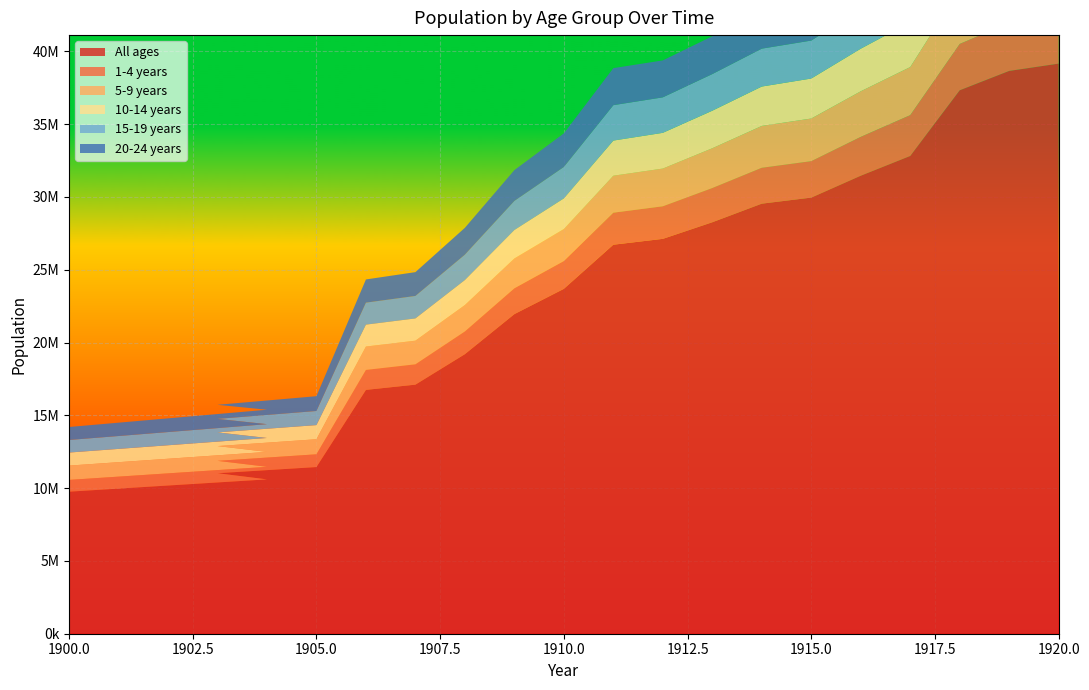

Reading right to left, transcribe all the data shown in this chart.

All ages: 1920=39158082	1919=38657405	1918=37326848	1917=32817276	1916=31460348	1915=29955490	1914=29539426	1913=28262732	1912=27121403	1911=26719698	1910=23687164	1909=21950394	1908=19201646	1907=17107884	1906=16747265	1905=11447285	1903=11024409	1904=10601533	1902=10178657	1900=9755788
1-4 years: 1920=3351994	1919=3308443	1918=3184287	1917=2803618	1916=2668168	1915=2503123	1914=2464453	1913=2350506	1912=2237348	1911=2199218	1910=1912617	1909=1776346	1908=1562295	1907=1396781	1906=1372727	1905=876798	1903=849979	1904=863388	1902=836569	1900=809750
5-9 years: 1920=4002292	1919=3937207	1918=3772210	1917=3302411	1916=3130077	1915=2928605	1914=2875150	1913=2733323	1912=2592085	1911=2540358	1910=2199367	1909=2050635	1908=1813001	1907=1624402	1906=1605867	1905=1034404	1903=1013447	1904=1023925	1902=1002968	1900=982012
10-14 years: 1920=3713813	1919=3659373	1918=3509624	1917=3078751	1916=2924227	1915=2747089	1914=2704225	1913=2577249	1912=2453523	1911=2412612	1910=2099900	1909=1950782	1908=1715186	1907=1527875	1906=1504726	1905=970525	1903=940926	1904=955725	1902=926127	1900=896529
15-19 years: 1920=3270085	1919=3263422	1918=3177568	1917=2824054	1916=2724840	1915=2607354	1914=2602711	1913=2515657	1912=2436713	1911=2432613	1910=2161896	1909=1998824	1908=1741680	1907=1544292	1906=1510272	1905=970139	1903=927722	1904=948931	1902=906514	1900=864098
20-24 years: 1920=3223846	1919=3231562	1918=3170462	1917=2828007	1916=2756148	1915=2668863	1914=2674320	1913=2598463	1912=2537434	1911=2542779	1910=2306323	1909=2117062	1908=1846425	1907=1634686	1906=1591694	1905=1016019	1903=966038	1904=991029	1902=941048	1900=891067